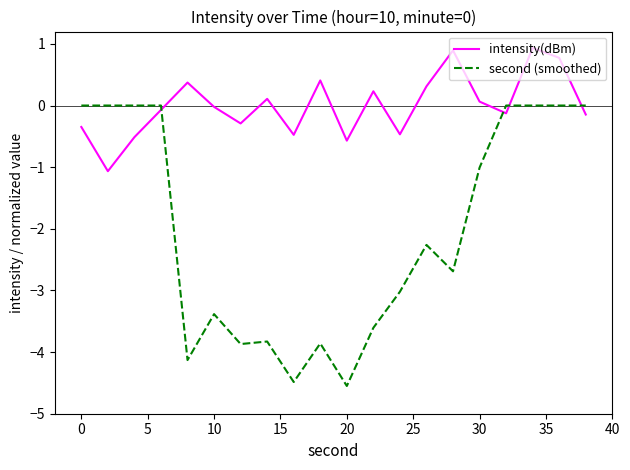

Does the chart display data point markers on the line(s)?

No